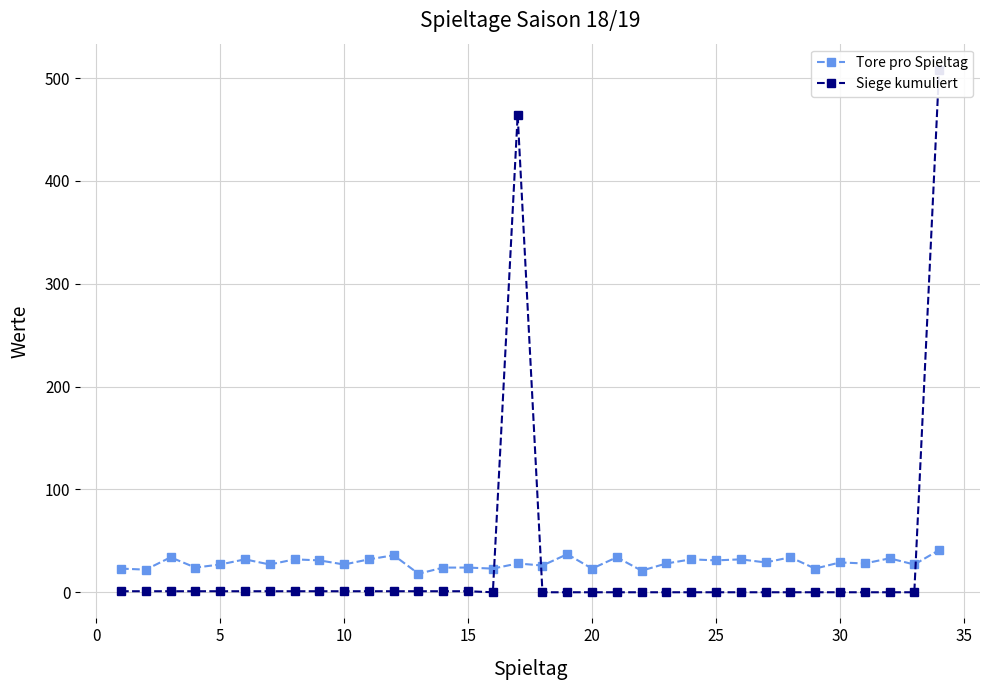

Reading left to right, transcribe all the data shown in this chart.

Tore pro Spieltag: 23	22	34	24	27	32	27	32	31	27	32	36	18	24	24	23	28	26	37	23	34	21	28	32	31	32	29	34	23	29	28	33	27	41
Siege kumuliert: 1	1	1	1	1	1	1	1	1	1	1	1	1	1	1	0	464	0	0	0	0	0	0	0	0	0	0	0	0	0	0	0	0	508